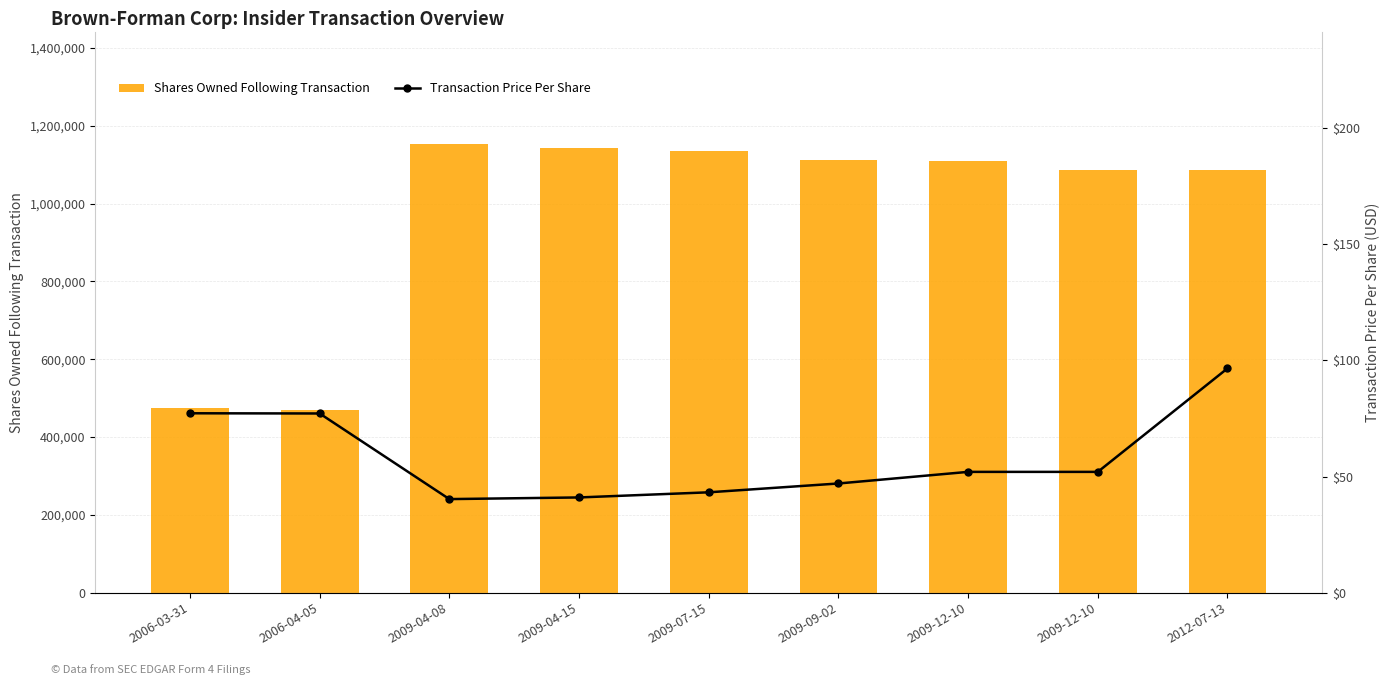

What is the average value of the Transaction Price Per Share series?

58.5